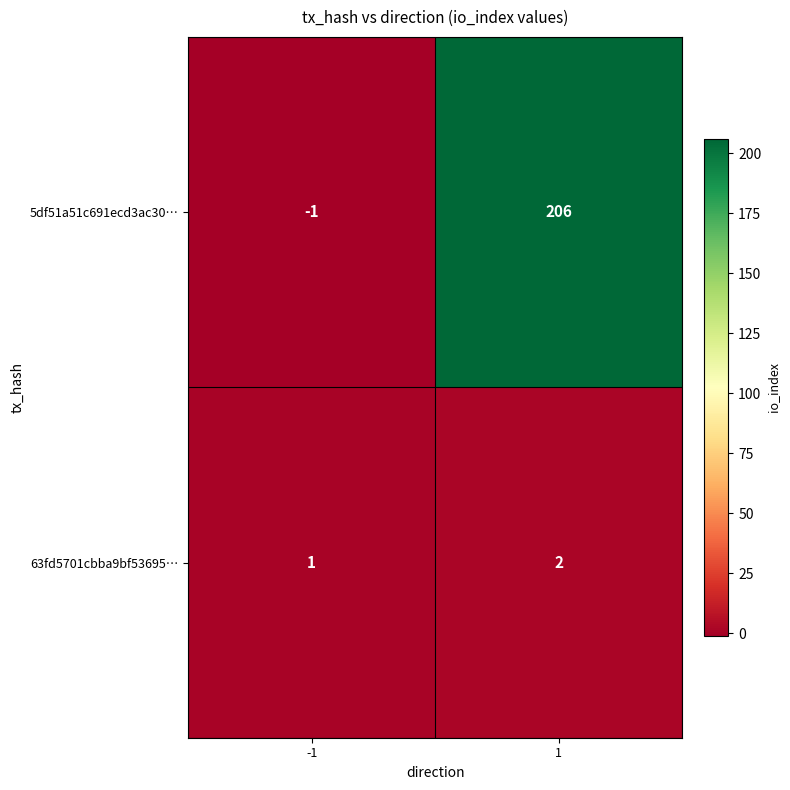

Reading right to left, list all the values displayed in this chart.

5df51a51c691ecd3ac30…: 1=206	-1=-1
63fd5701cbba9bf53695…: 1=2	-1=1